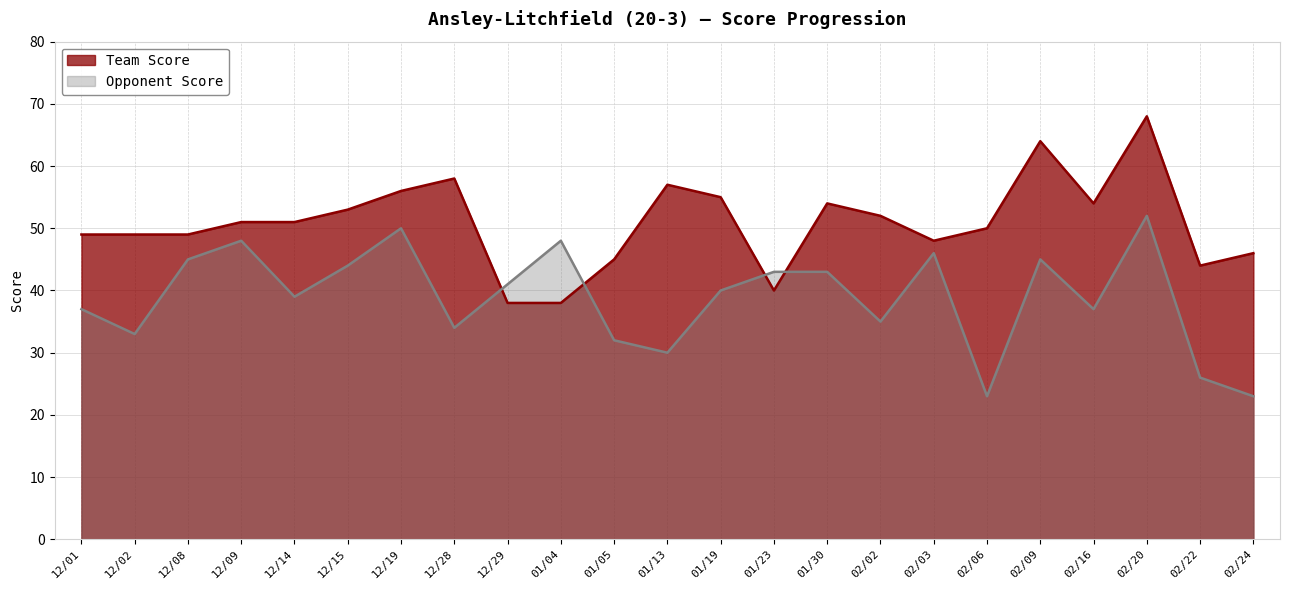

In Opponent Score, how many points are lower than both neighbors (excluding endpoints)?

7